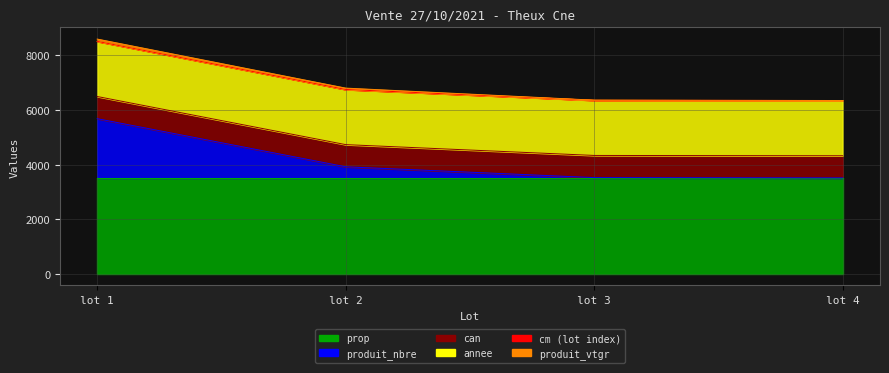

Which series has the widest spread of values?

produit_nbre